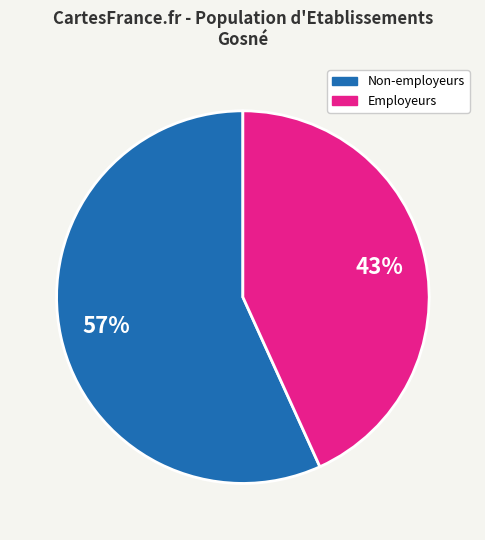

To the nearest percent, what is the average slice percentage?

50%